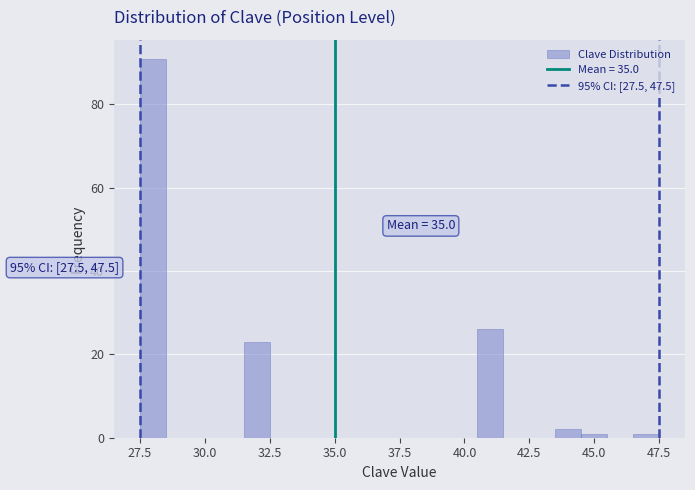

Read against the x-axis, roughly where is the centre of the tallest bar?

28.0